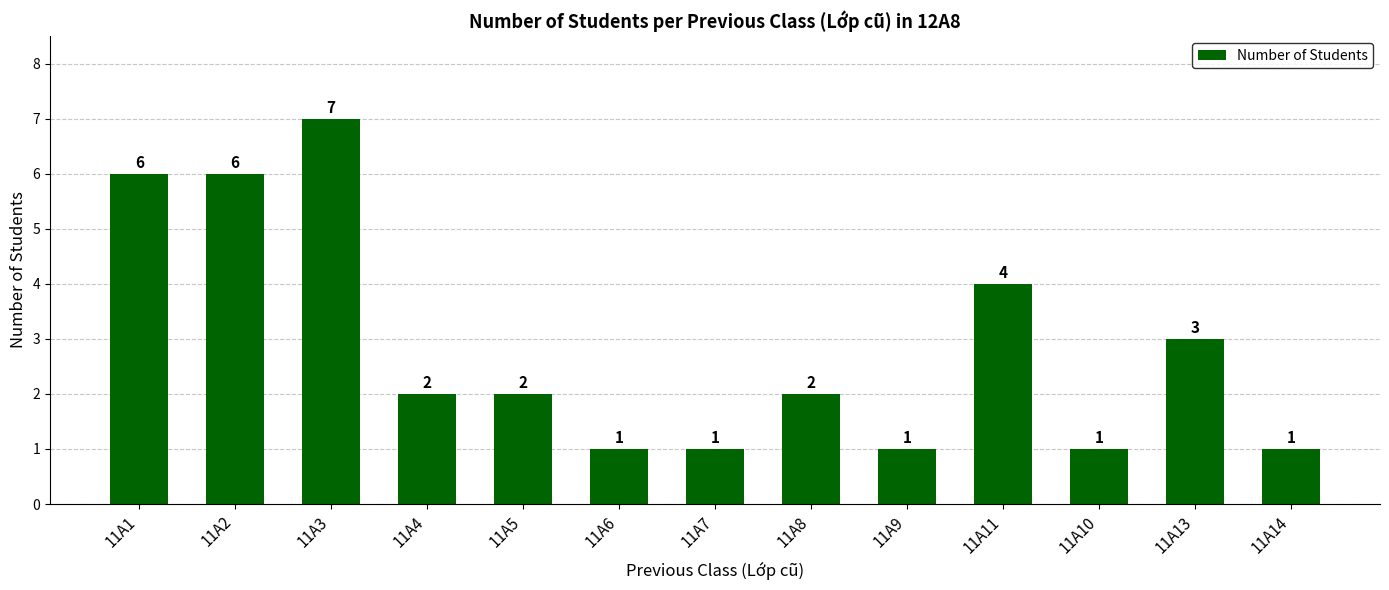

Is it true that the value at 11A7 is 0?

False